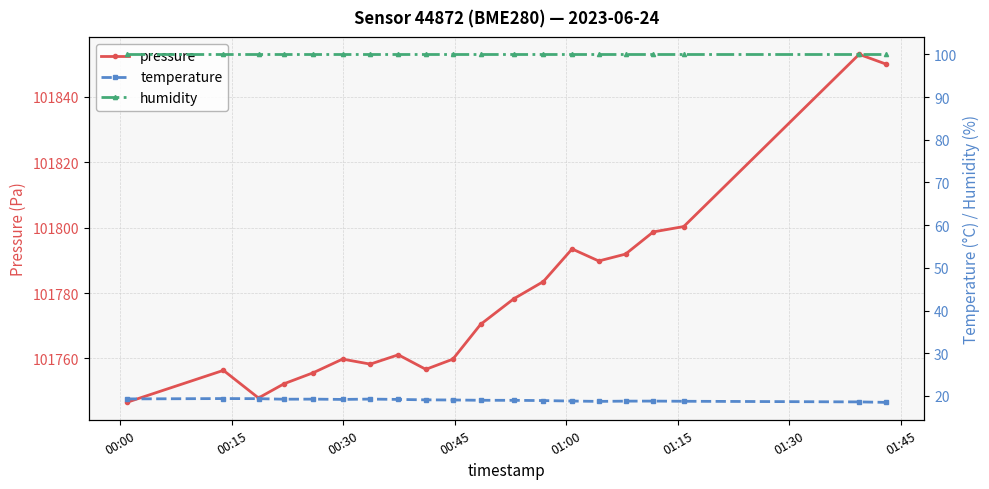

True or false: humidity and pressure intersect in this chart.

False